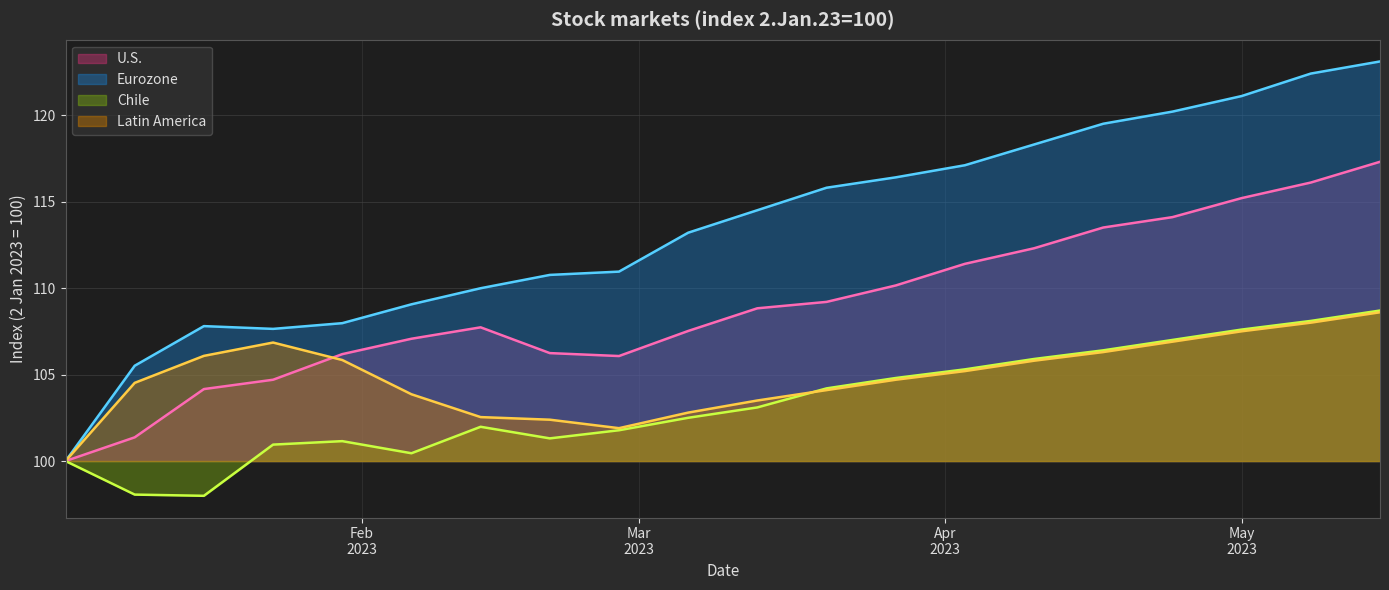

Which series has the largest range (max minus min)?

Eurozone